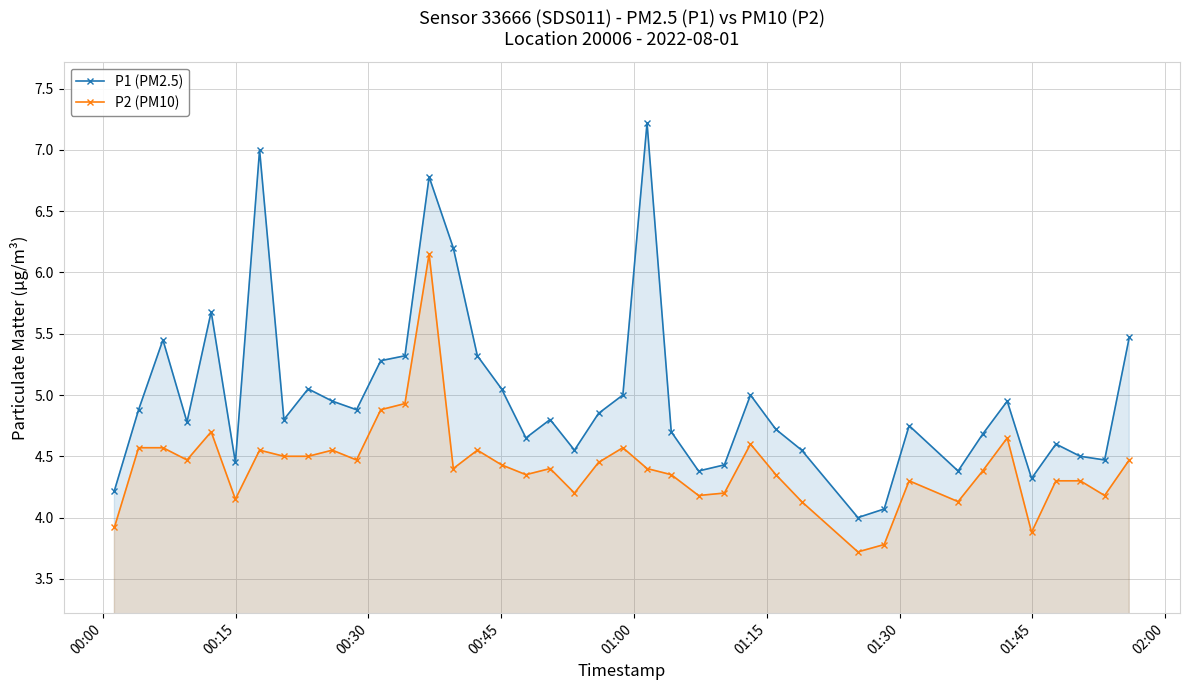

Reading left to right, what are all the values shown in this chart?

P1 (PM2.5): 4.2	4.9	5.5	4.8	5.7	4.5	7.0	4.8	5.0	5.0	4.9	5.3	5.3	6.8	6.2	5.3	5.0	4.7	4.8	4.5	4.8	5.0	7.2	4.7	4.4	4.4	5.0	4.7	4.5	4.0	4.1	4.8	4.4	4.7	5.0	4.3	4.6	4.5	4.5	5.5
P2 (PM10): 3.9	4.6	4.6	4.5	4.7	4.2	4.5	4.5	4.5	4.5	4.5	4.9	4.9	6.2	4.4	4.5	4.4	4.3	4.4	4.2	4.5	4.6	4.4	4.3	4.2	4.2	4.6	4.3	4.1	3.7	3.8	4.3	4.1	4.4	4.7	3.9	4.3	4.3	4.2	4.5